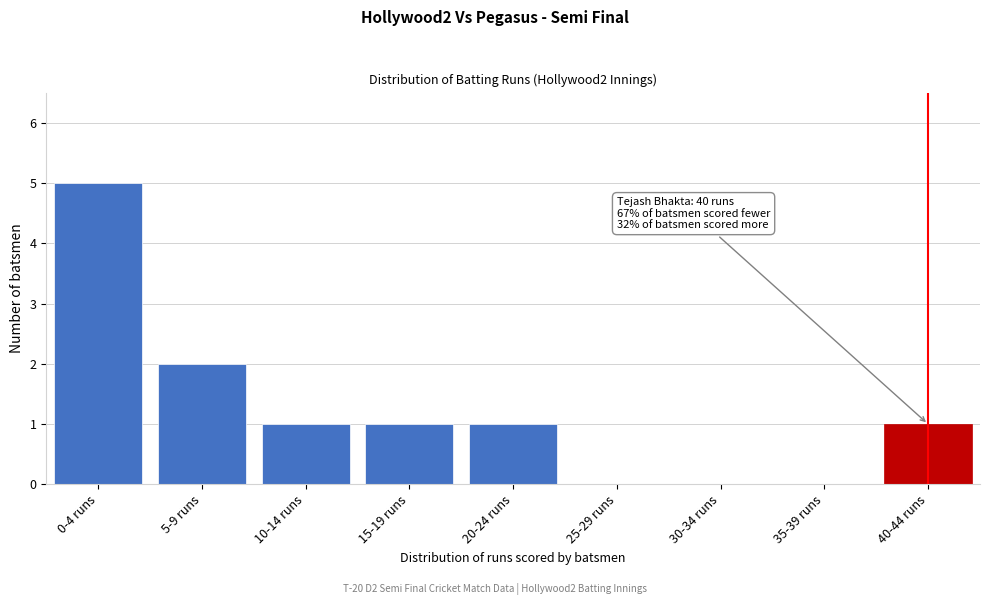

Reading left to right, list all the values displayed in this chart.

0-4 runs=5	5-9 runs=2	10-14 runs=1	15-19 runs=1	20-24 runs=1	25-29 runs=0	30-34 runs=0	35-39 runs=0	40-44 runs=1